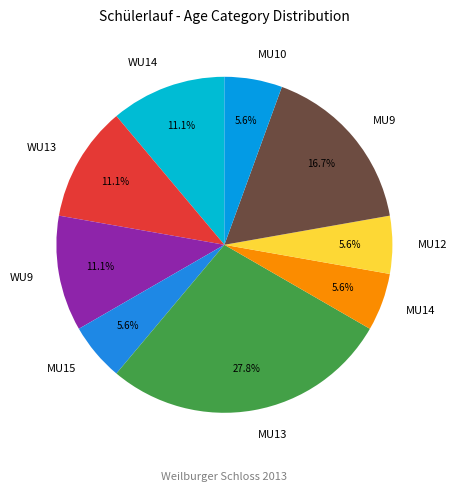

What is the total percentage of MU12 and WU13?

16.7%